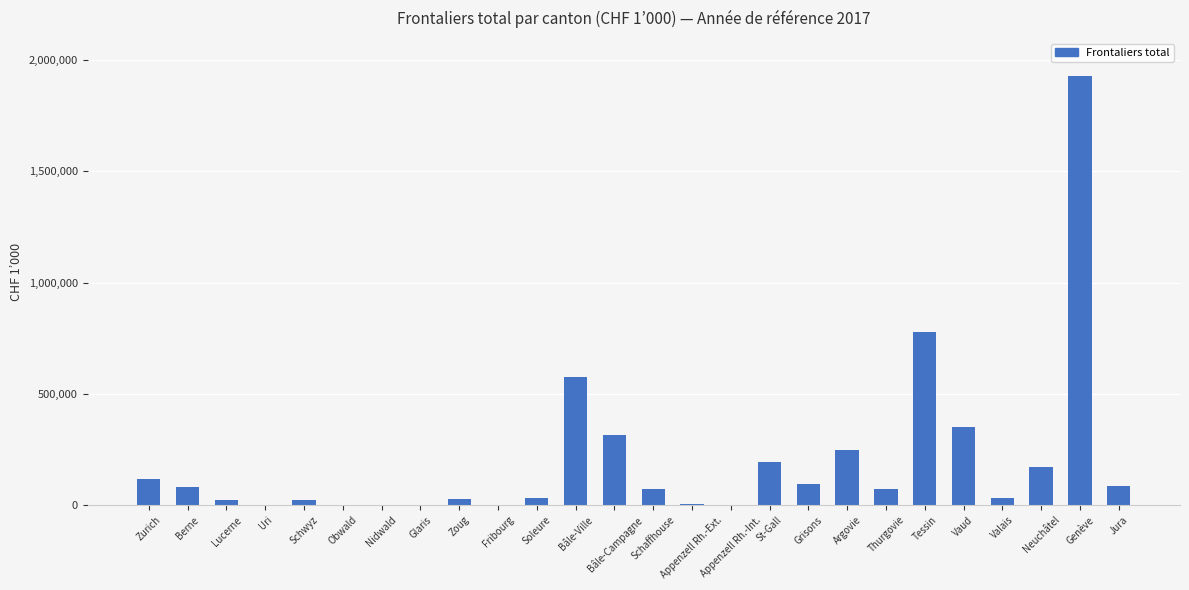

The chart shows a value of 350842.5 at Vaud. True or false?

True